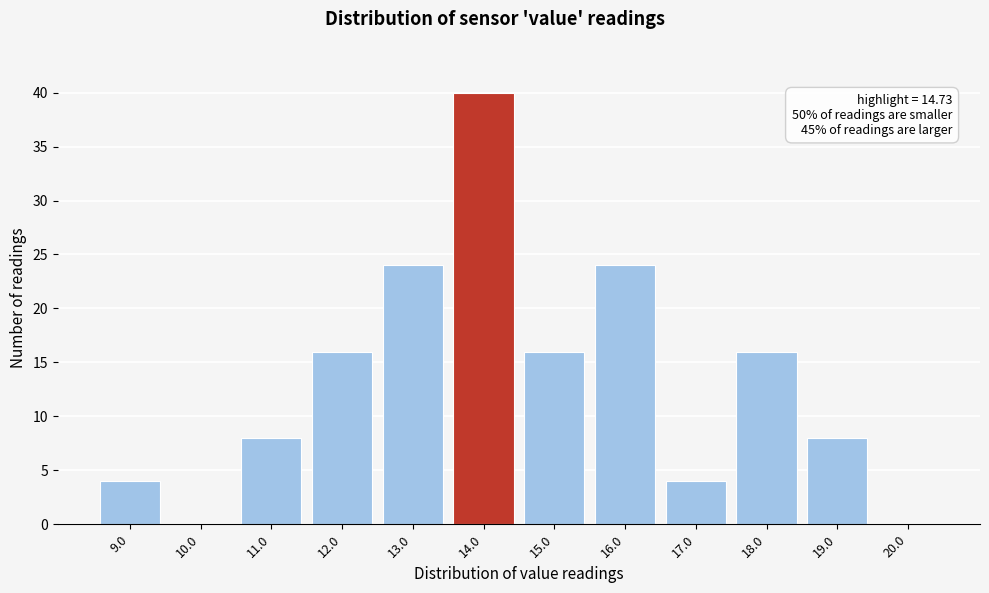

Reading left to right, transcribe all the data shown in this chart.

9.0=4	10.0=0	11.0=8	12.0=16	13.0=24	14.0=40	15.0=16	16.0=24	17.0=4	18.0=16	19.0=8	20.0=0